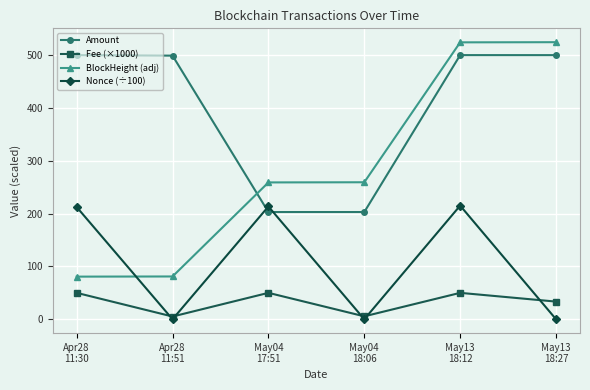

What is the value of the Nonce (÷100) point at the 3rd from the left?

213.5